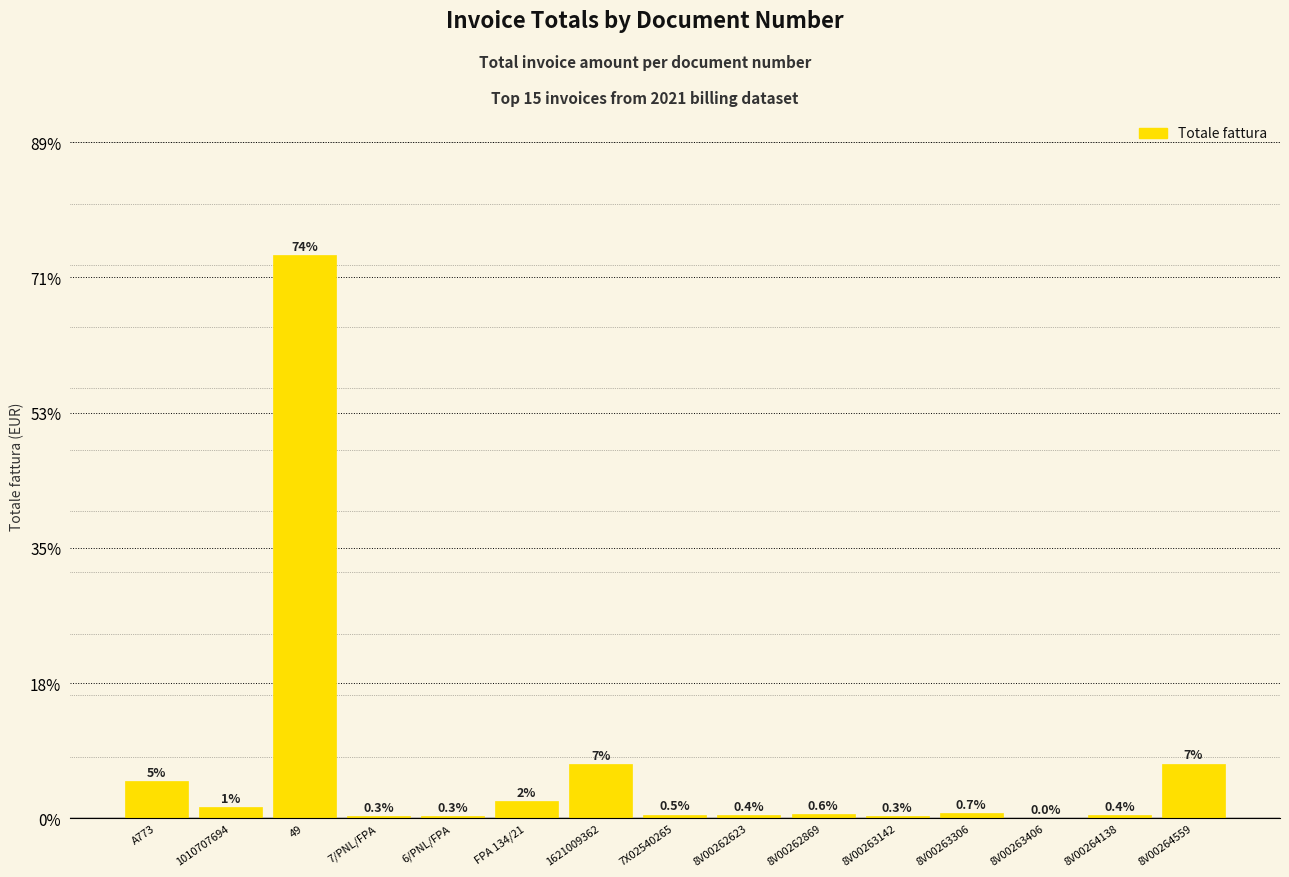

What is the sum of the values at 49 and FPA 134/21?

76.0